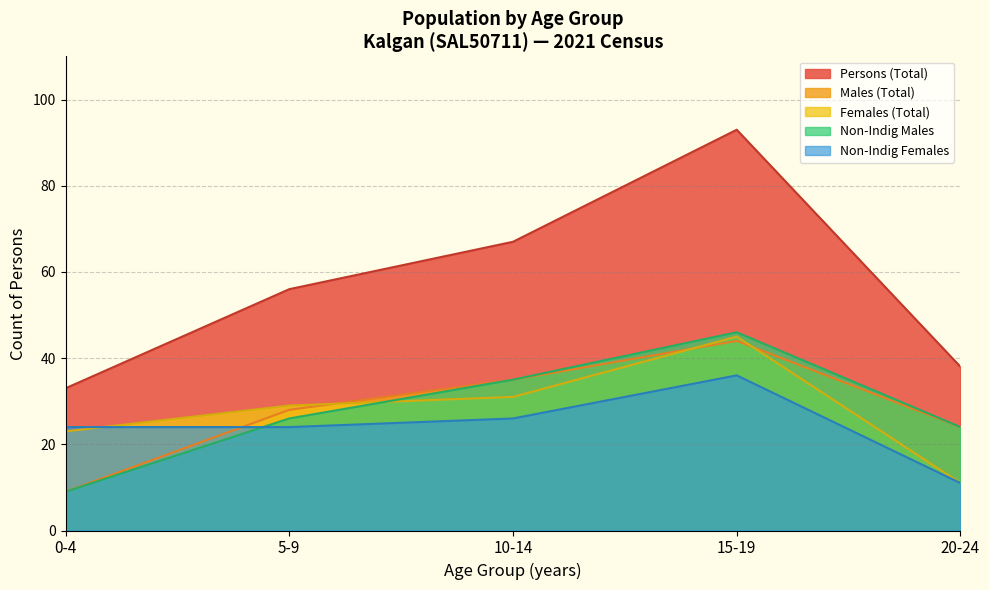

At which category does Non-Indig Persons reach its first local peak?

15-19 years